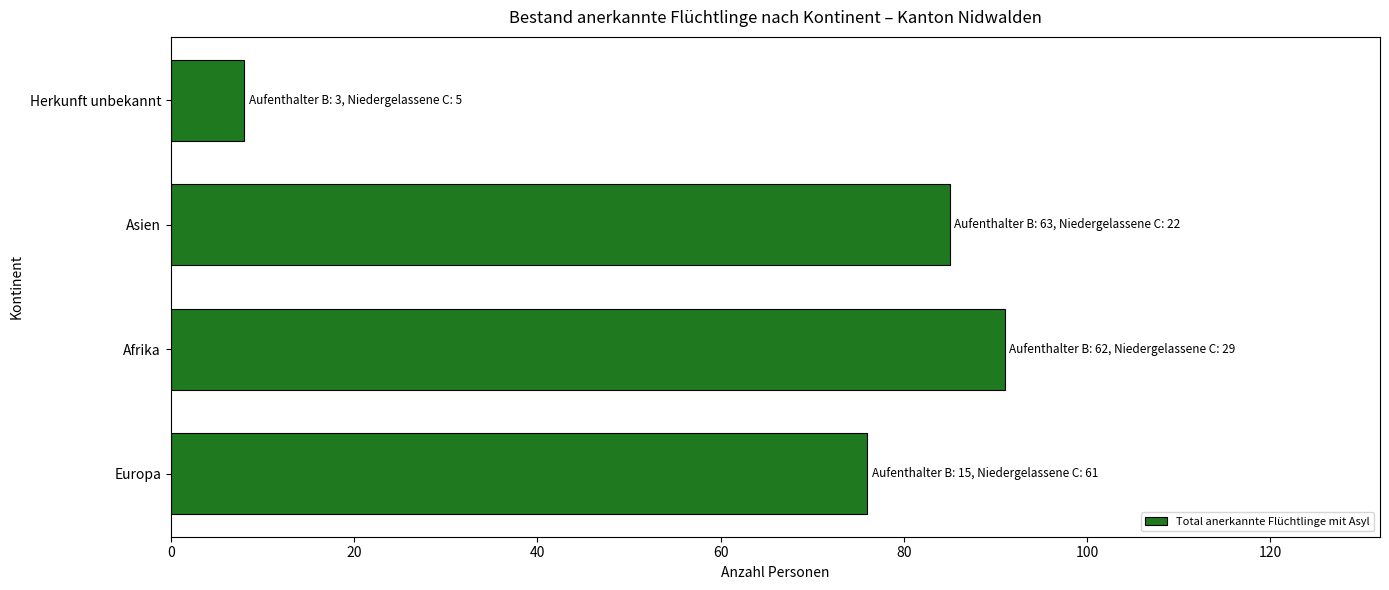

The value at Europa is 76. True or false?

True